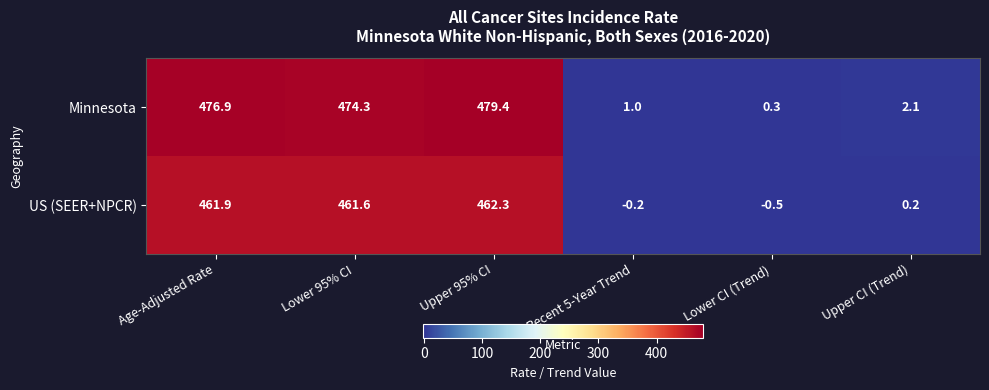

True or false: Minnesota has a value of 821.1 at Upper 95% CI.

False